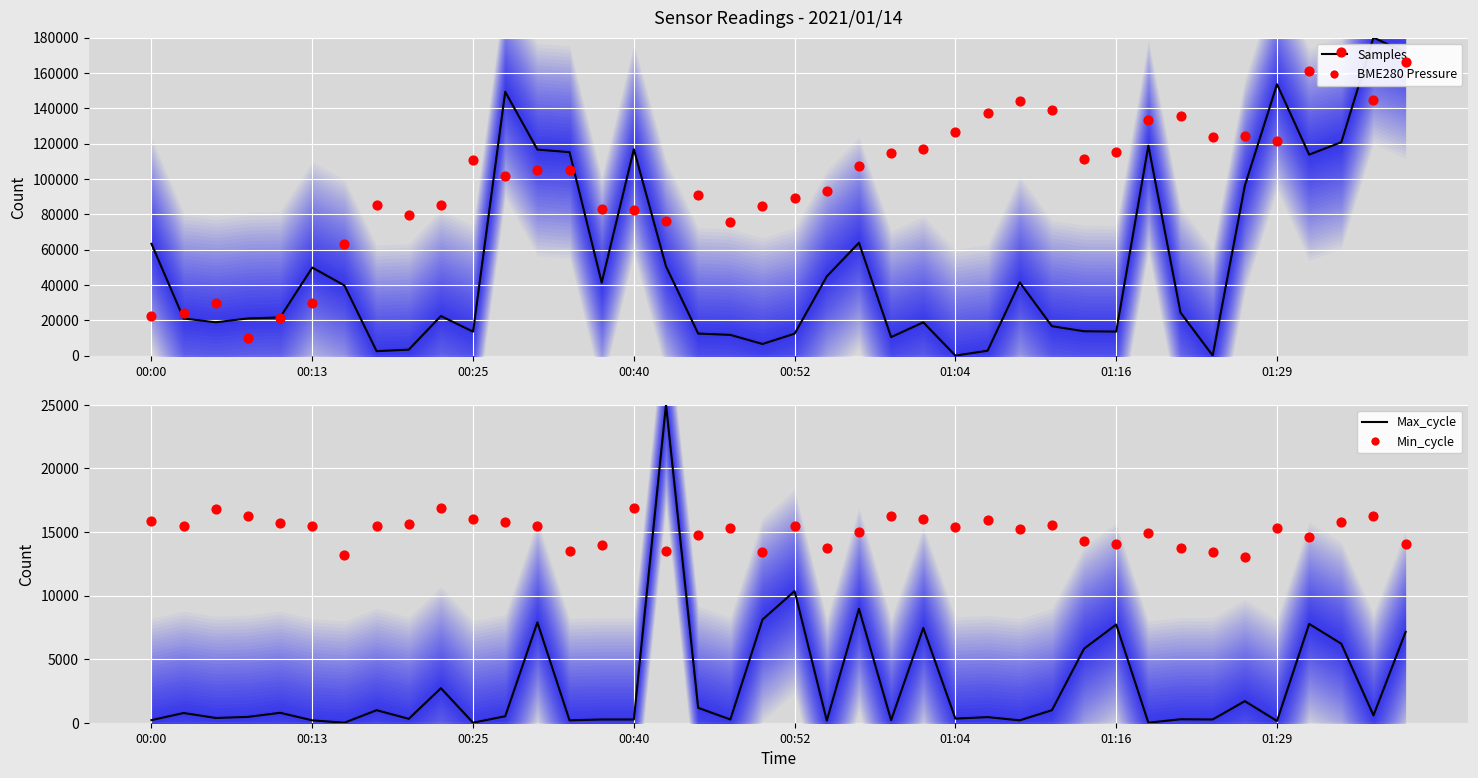

At which category is the sum across all series the highest?

39